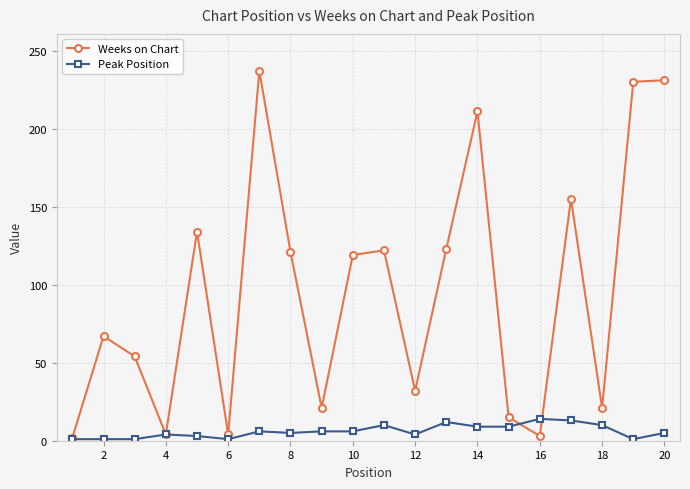

How many data points does each series have?

20